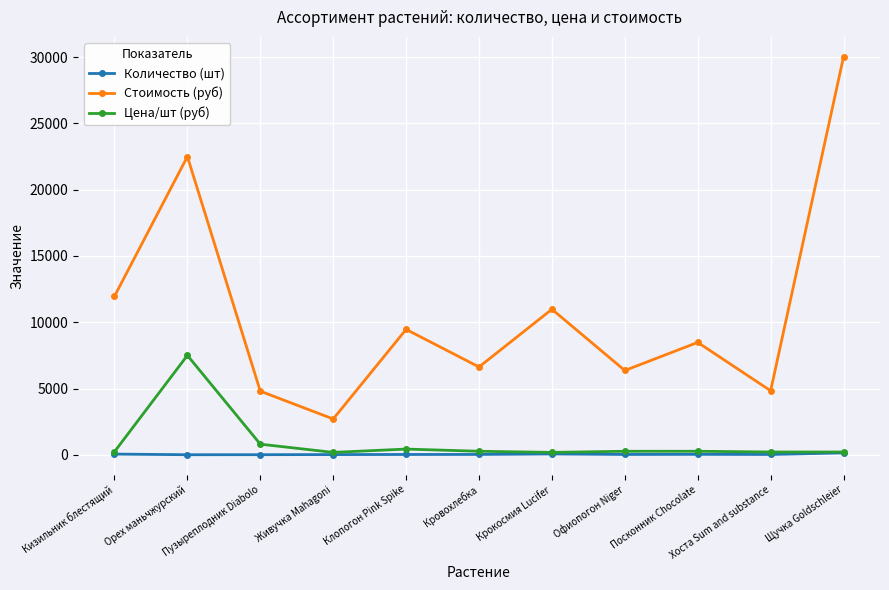

What are all the series names shown in the legend?

Количество (шт), Стоимость (руб), Цена/шт (руб)